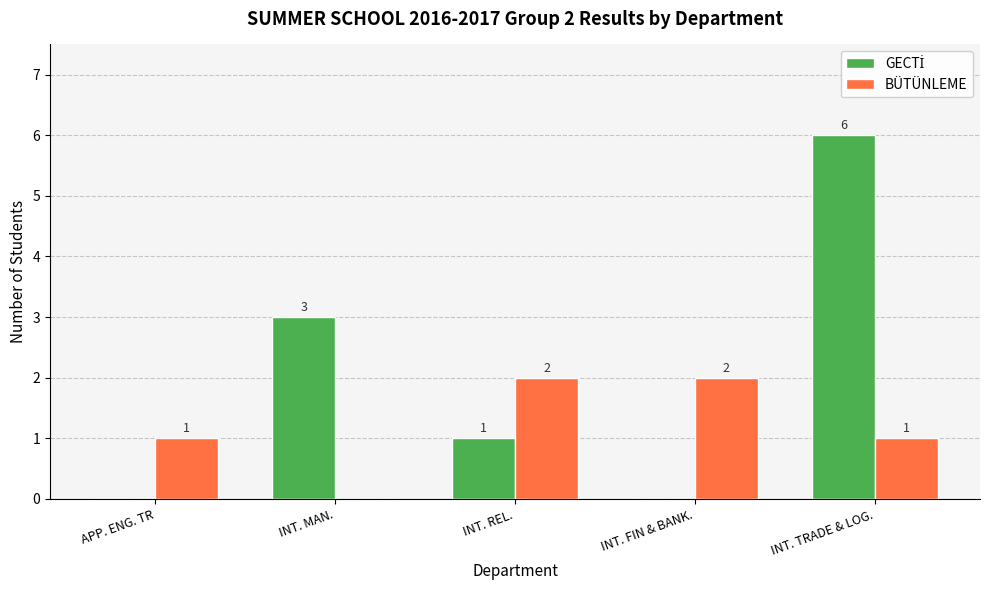

What is the sum of all BÜTÜNLEME values?

6